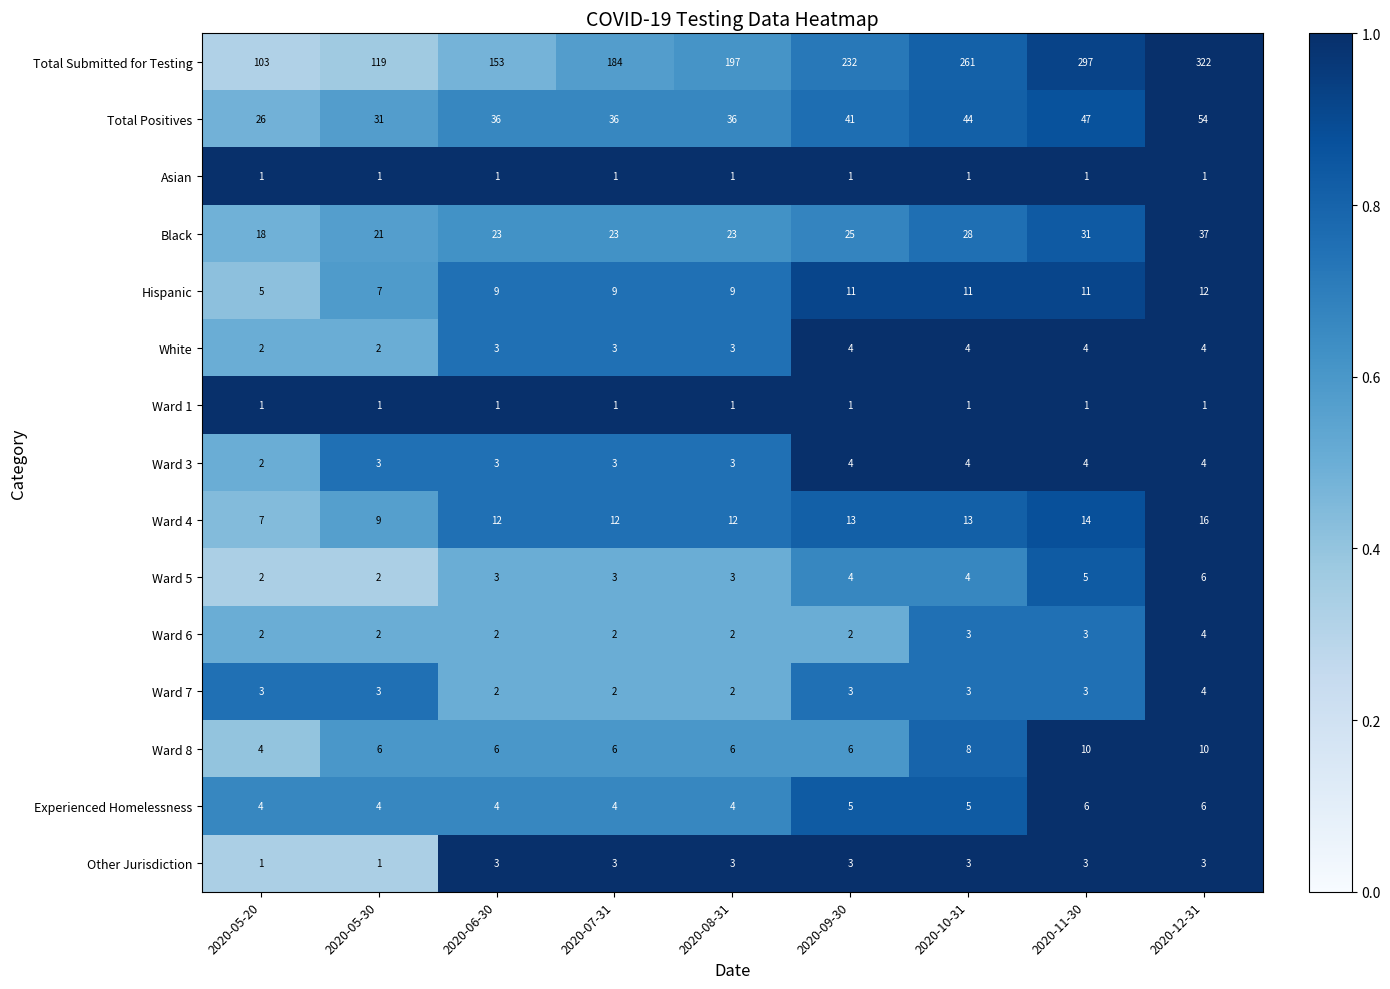

Which category has the highest value across all series?

2020-12-31